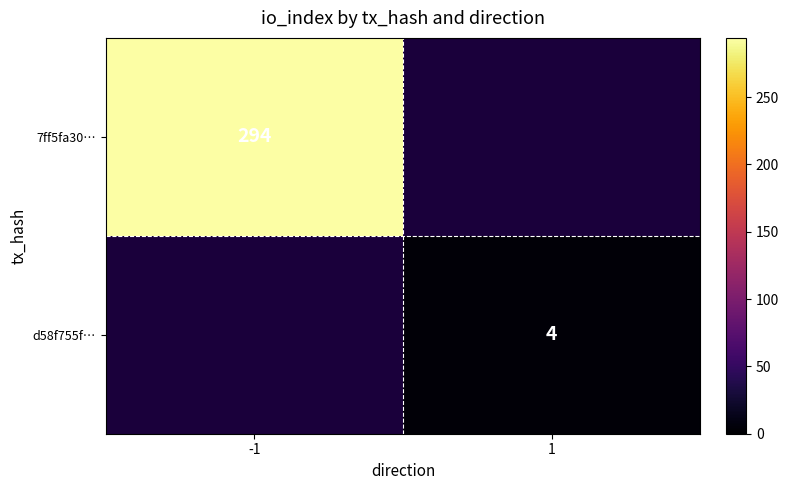

Which has a higher value, 1 or -1?

-1